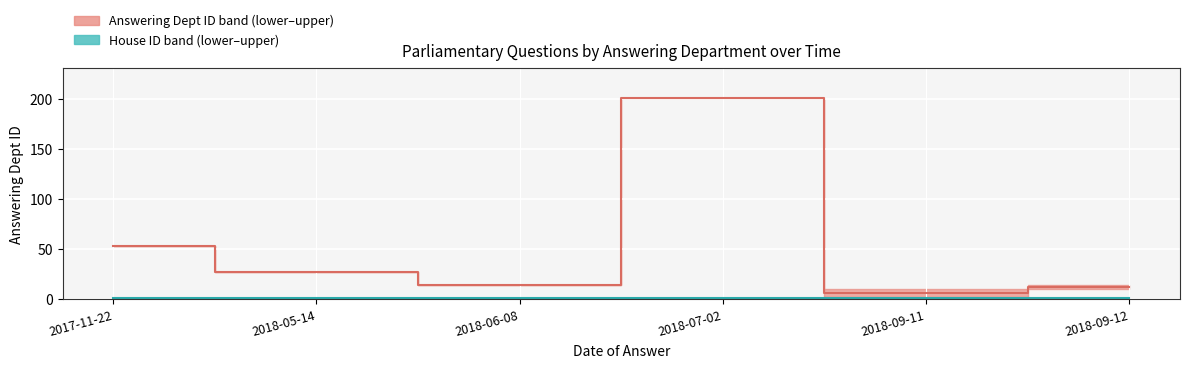

List the series in order of their overall mean, lowest first.

House ID mid, Answering Dept ID mid